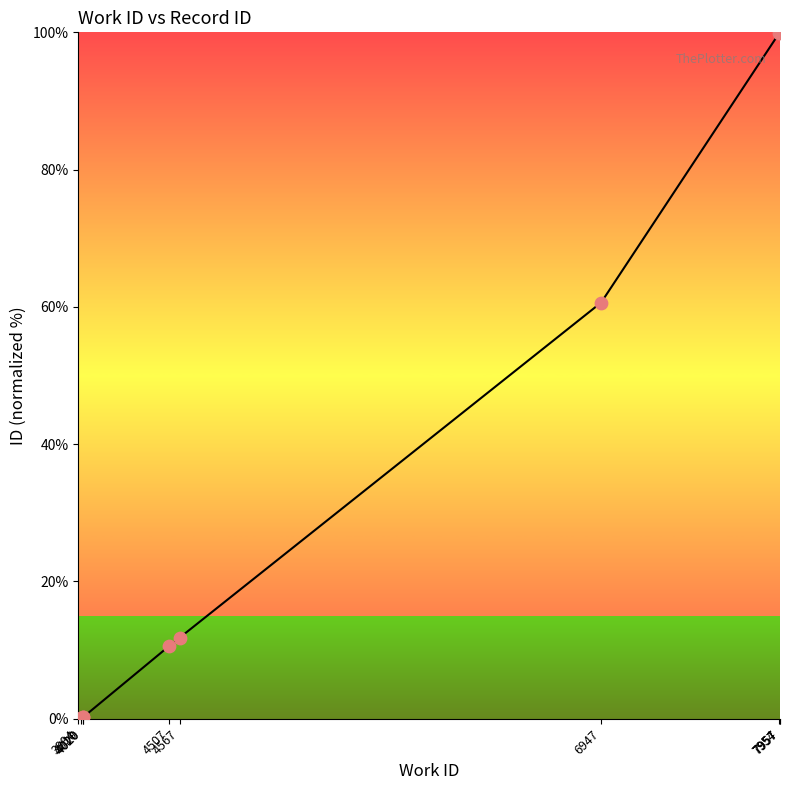

Approximately how many times larger is the value at 7957 compared to 4507?

9.4